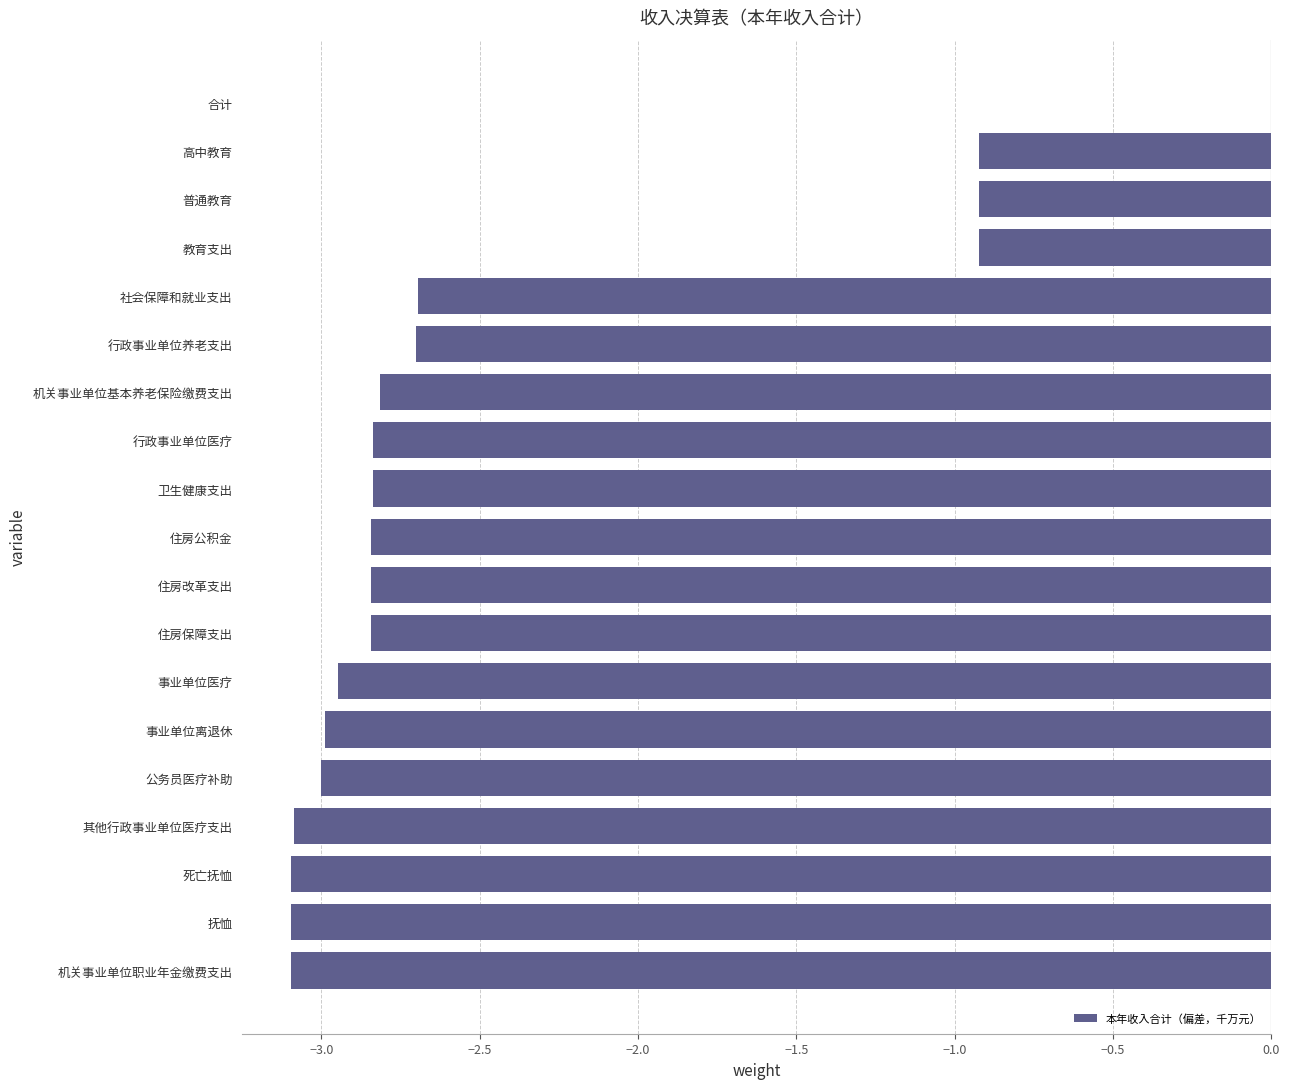

What is the average value?

-2.4